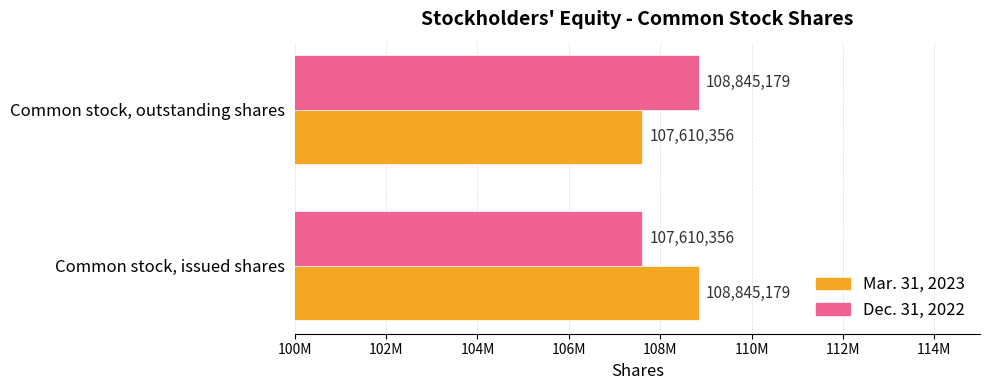

What are all the series names shown in the legend?

Mar. 31, 2023, Dec. 31, 2022